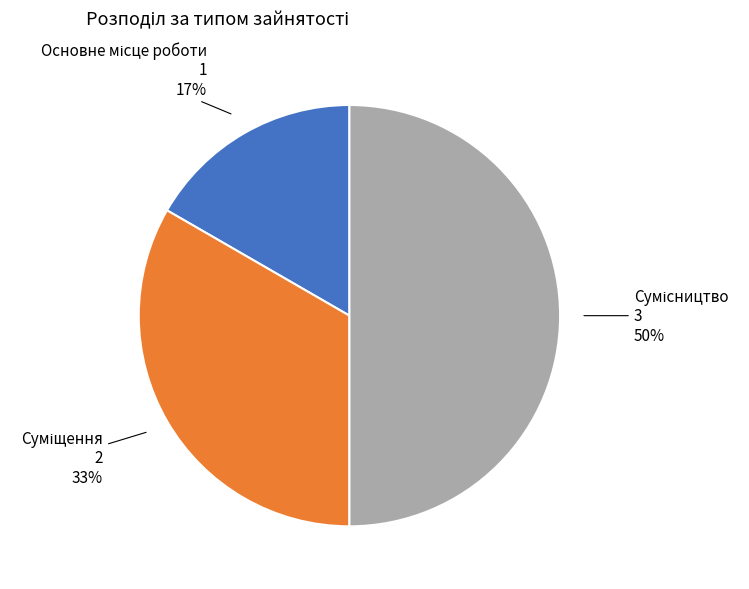

To the nearest percent, what is the difference between the largest and smallest slice percentages?

33%